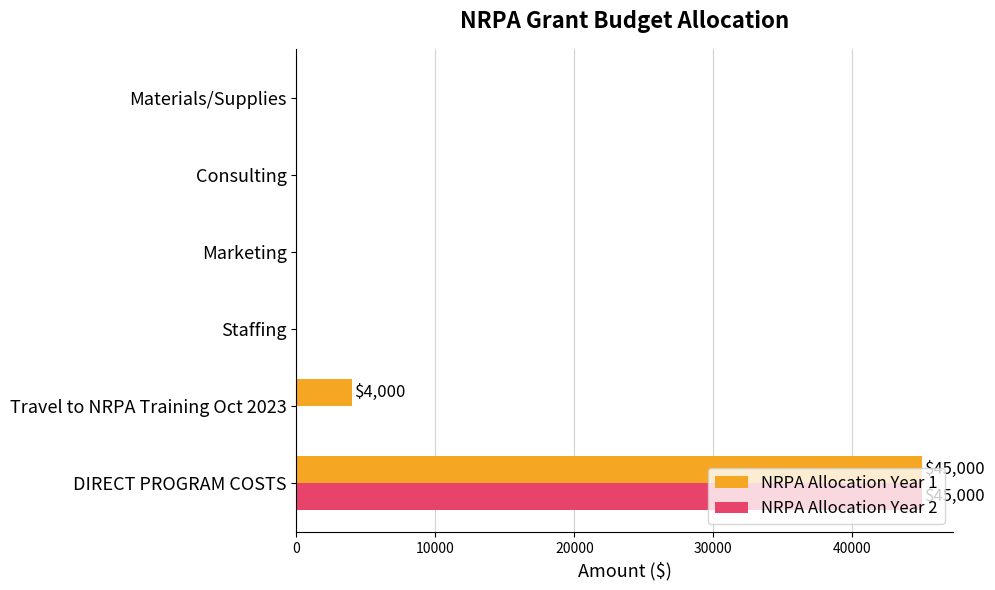

True or false: NRPA Allocation Year 2 has a value of 29433 at Travel to NRPA Training Oct 2023.

False